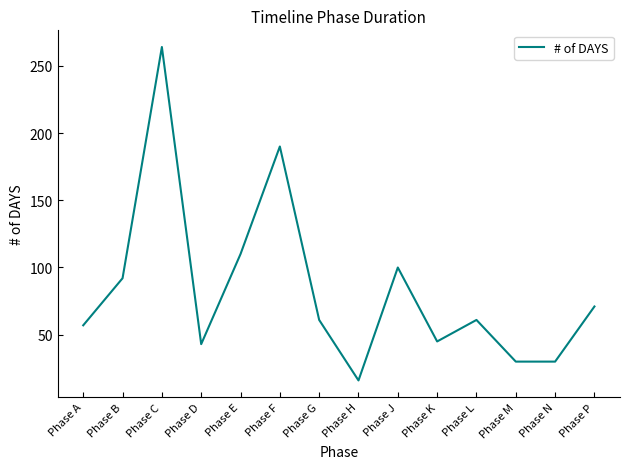

What is the change in value from Phase A to Phase E?

+53